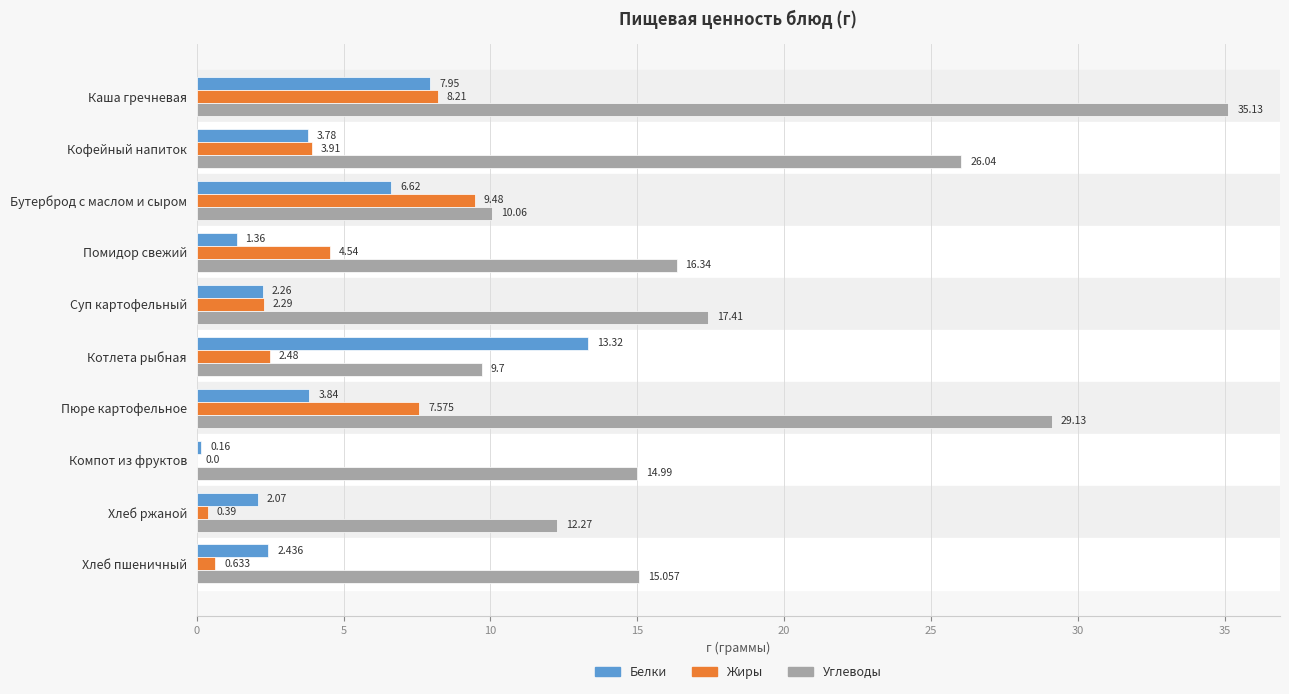

How many values in the Жиры series exceed 3?

5